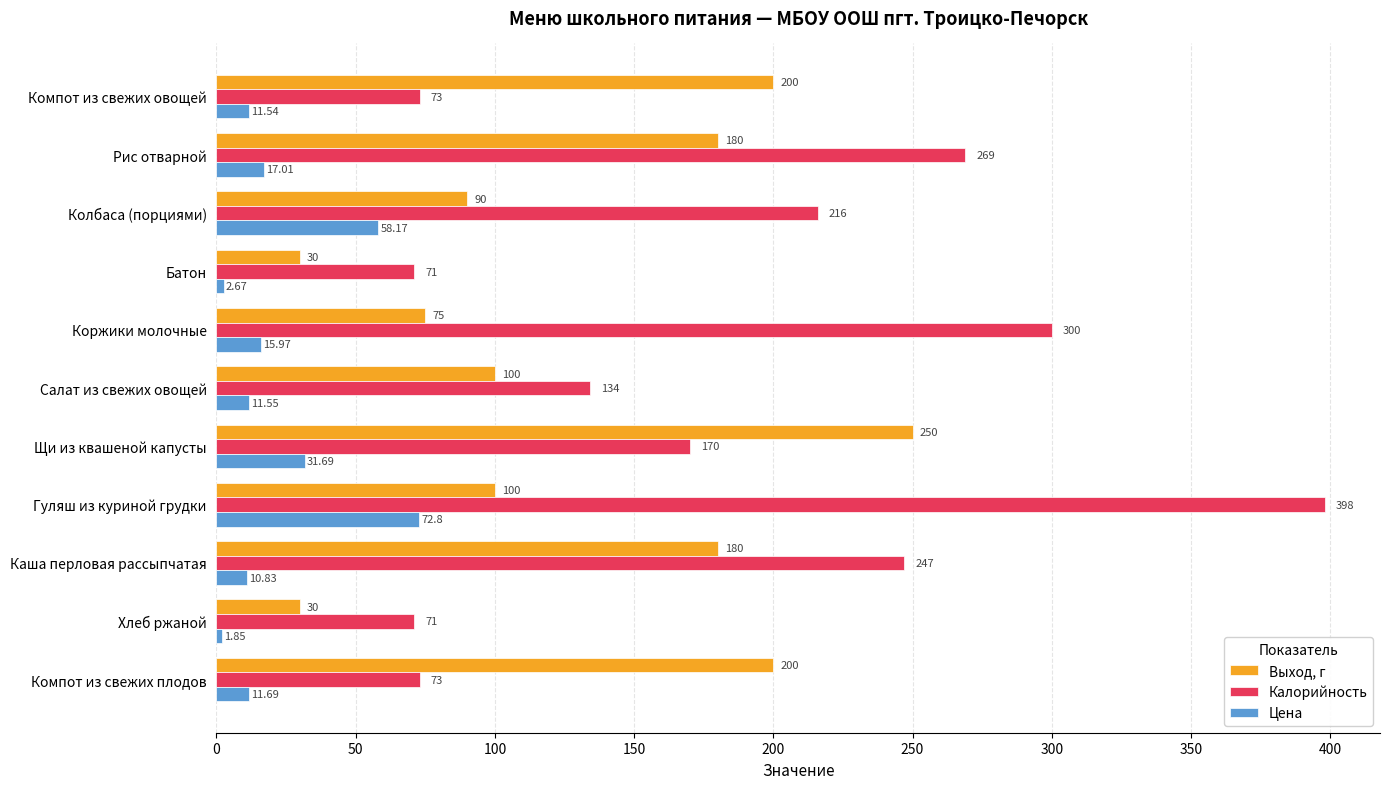

List the series in order of their overall mean, lowest first.

Цена, Выход, г, Калорийность